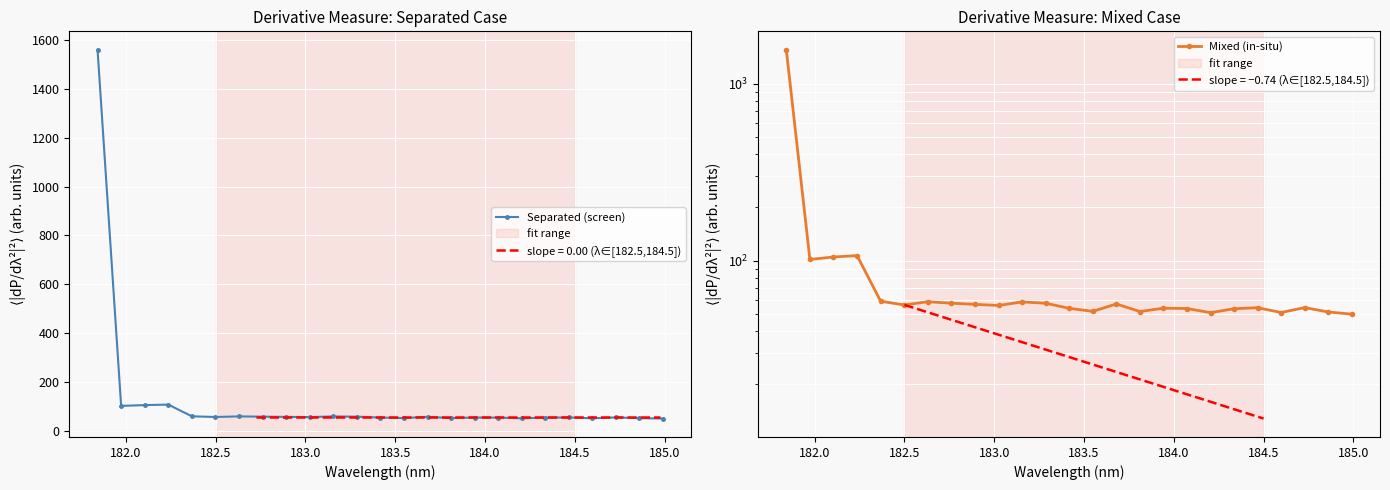

True or false: the data has more than 2 interior local peaks.

True